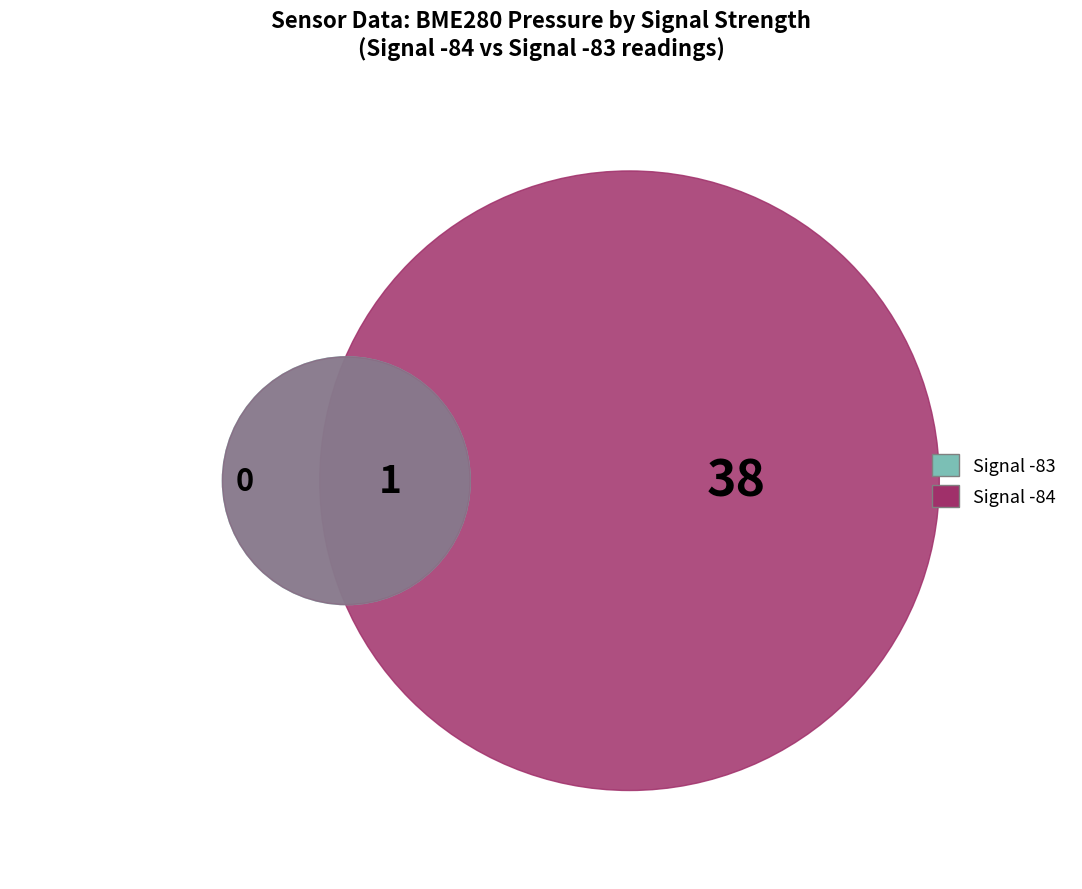

Is it true that signal_values is 50% of the pie?

True